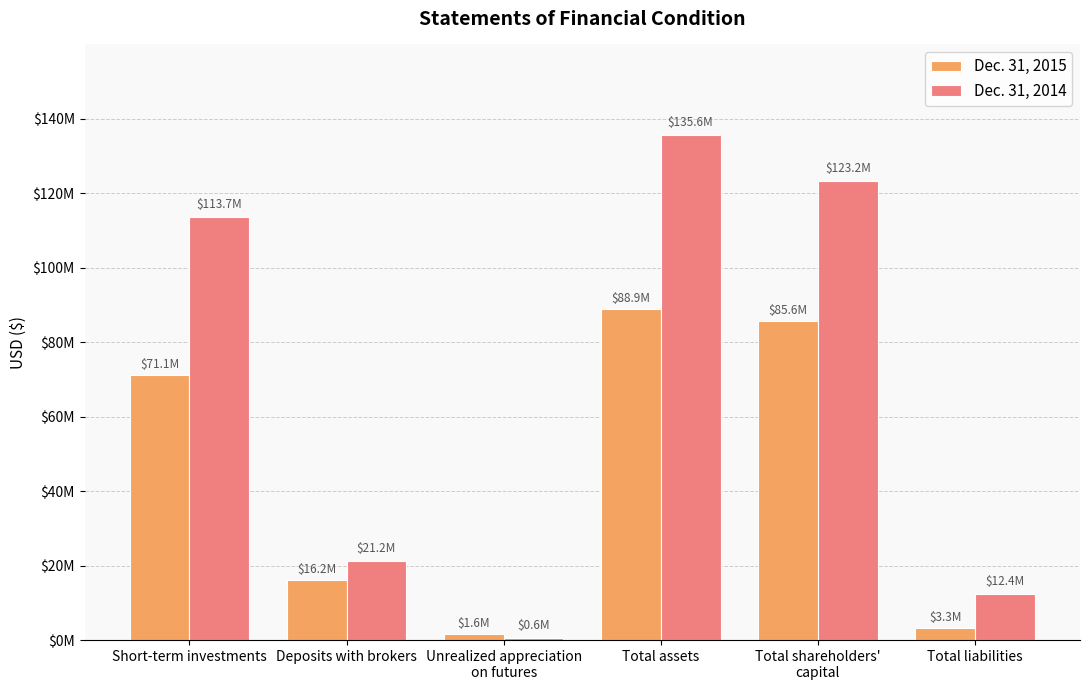

The value of Dec. 31, 2014 at Total liabilities is 12369707. True or false?

True